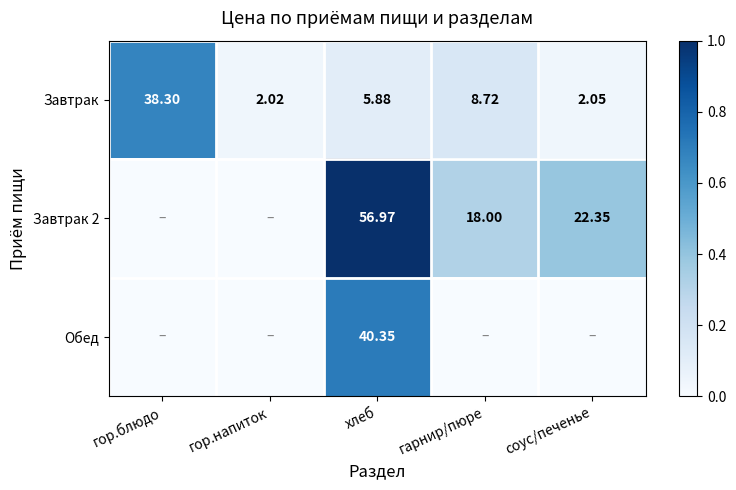

At which category is the sum across all series the highest?

хлеб